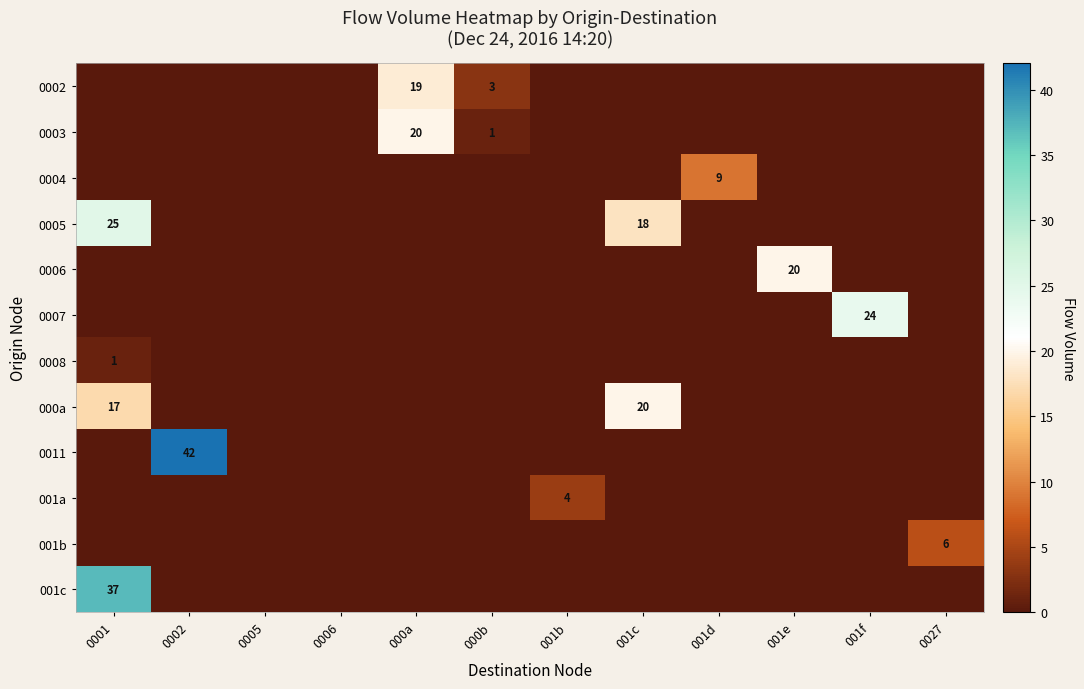

At which category does the chart reach its peak across all series?

0002